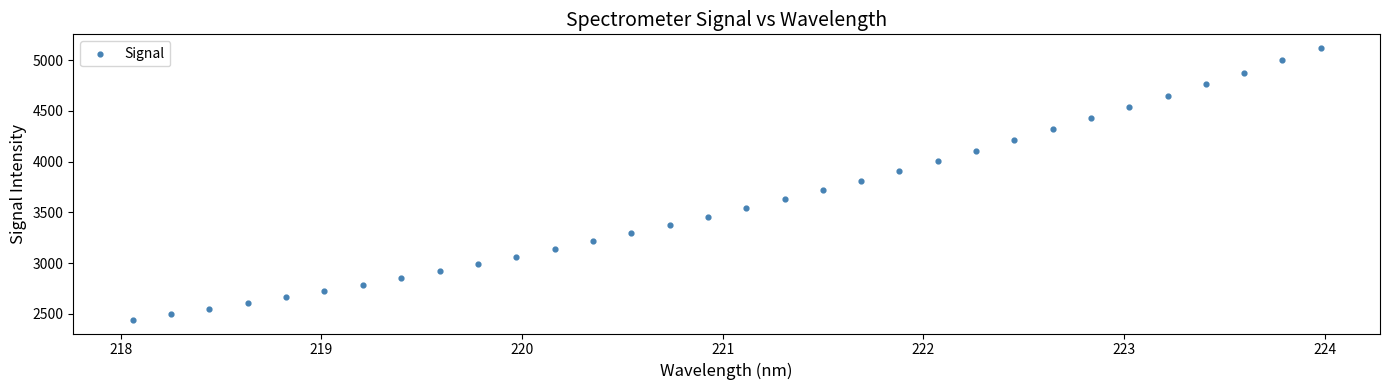

What is the range of Y values (max minus min)?

2681.4